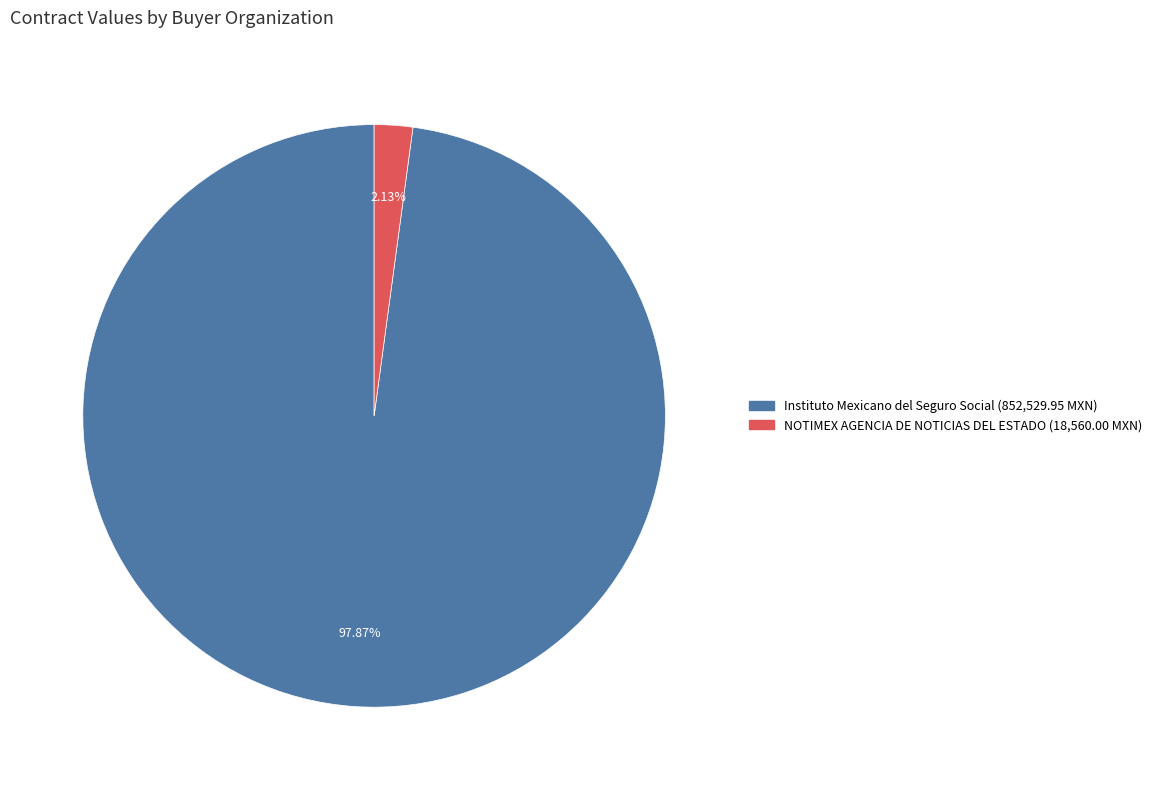

Rank the categories by value from highest to lowest.

Instituto Mexicano del Seguro Social, NOTIMEX AGENCIA DE NOTICIAS DEL ESTADO